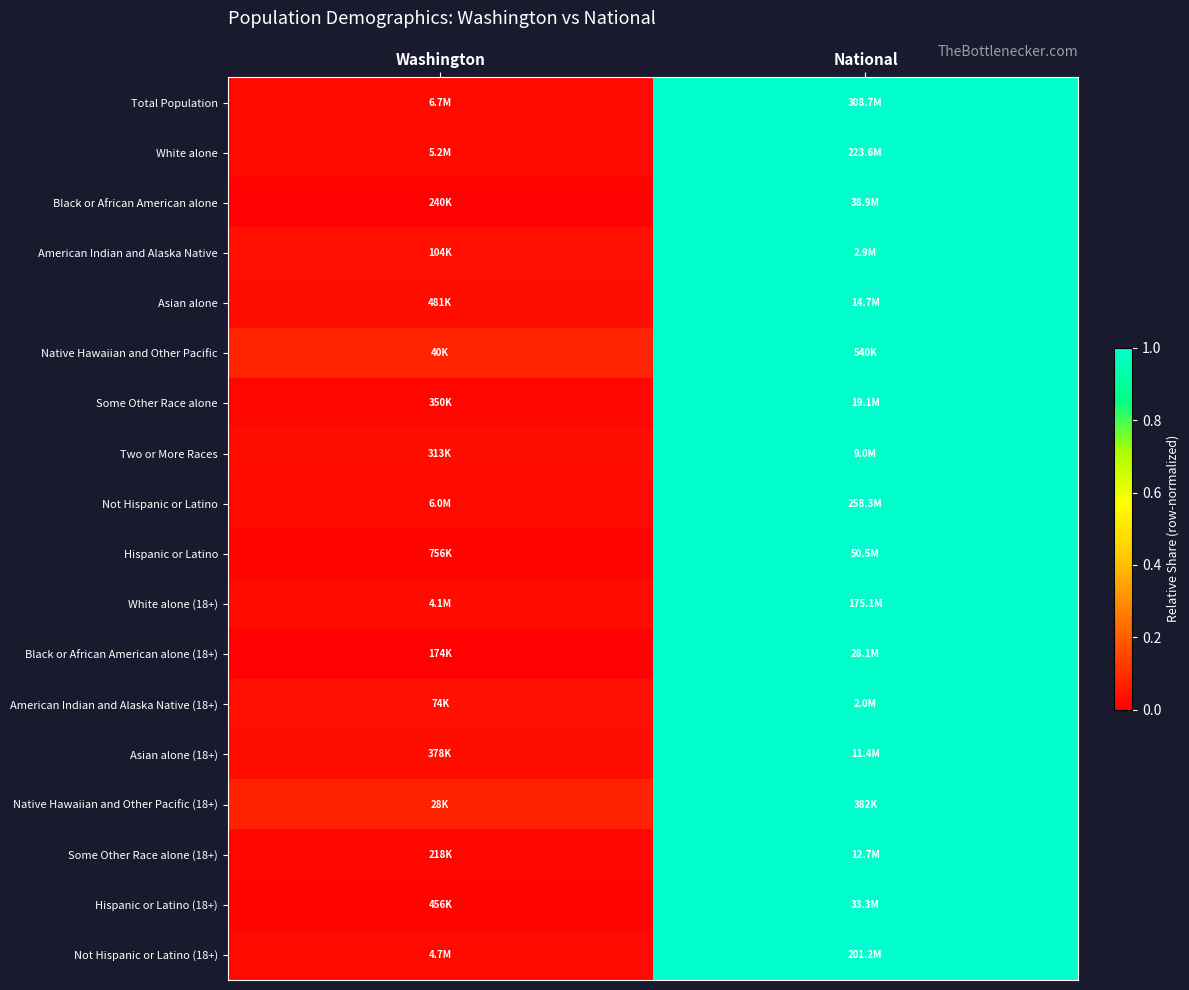

Between Washington and National, which is larger?

National